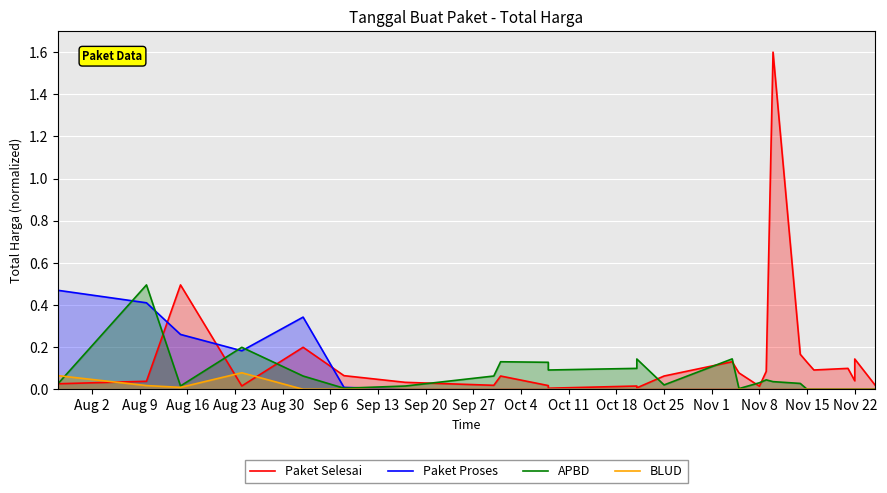

Reading left to right, what are all the values shown in this chart?

Paket Selesai: 0.0	0.0	0.5	0.0	0.2	0.1	0.0	0.0	0.1	0.0	0.0	0.0	0.0	0.1	0.1	0.1	0.0	0.1	1.6	0.2	0.1	0.1	0.1	0.0	0.1	0.0
Paket Proses: 0.5	0.4	0.3	0.2	0.3	0.0	0.0	0.0	0.0	0.0	0.0	0.0	0.0	0.0	0.0	0.0	0.0	0.0	0.0	0.0	0.0	0.0	0.0	0.0	0.0	0.0
APBD: 0.0	0.5	0.0	0.2	0.1	0.0	0.0	0.1	0.1	0.1	0.1	0.1	0.1	0.0	0.1	0.0	0.0	0.0	0.0	0.0	0.0	0.0	0.0	0.0	0.0	0.0
BLUD: 0.1	0.0	0.0	0.1	0.0	0.0	0.0	0.0	0.0	0.0	0.0	0.0	0.0	0.0	0.0	0.0	0.0	0.0	0.0	0.0	0.0	0.0	0.0	0.0	0.0	0.0